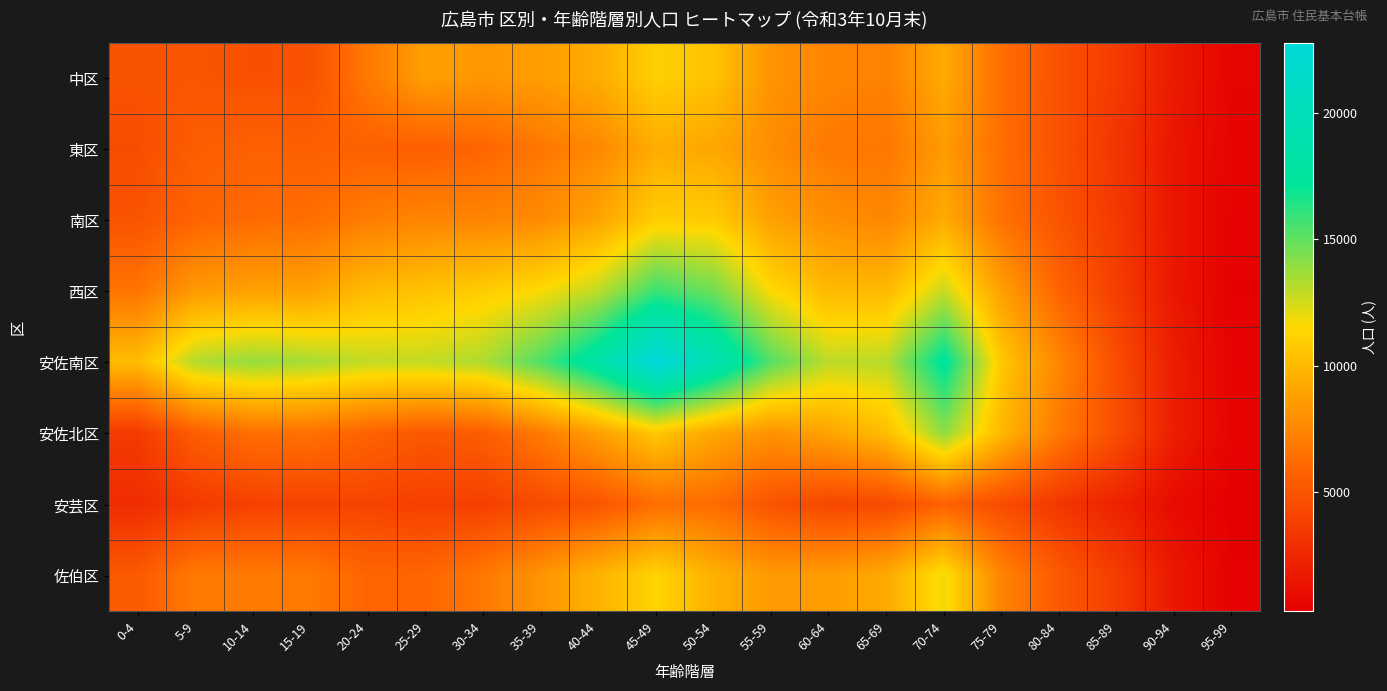

List the series in order of their peak value, highest first.

安佐南区, 西区, 安佐北区, 佐伯区, 中区, 南区, 東区, 安芸区